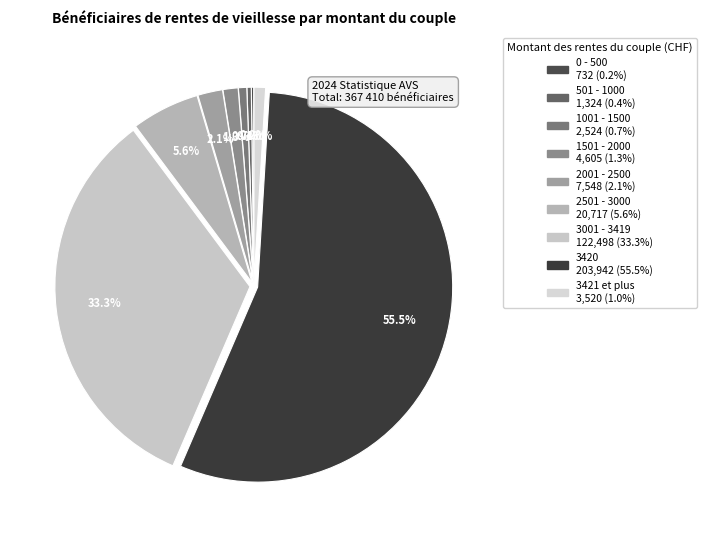

Which category has the smallest portion of the pie?

0 - 500